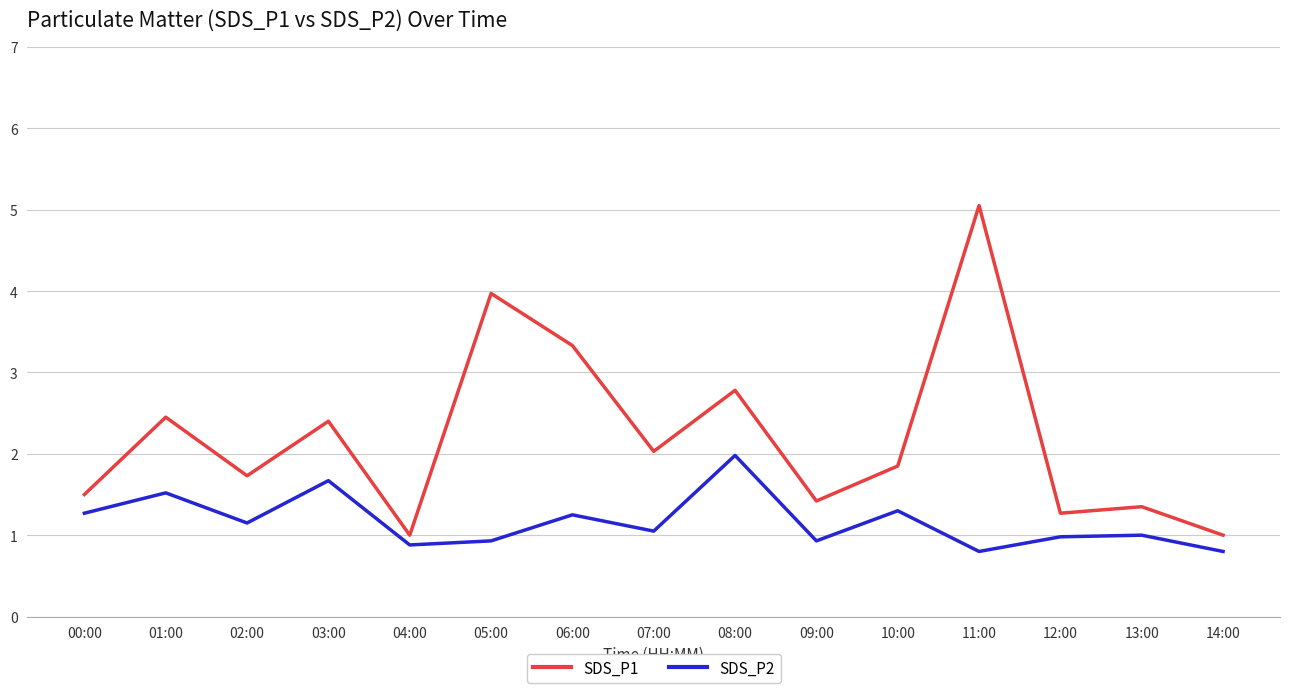

Rank the series by their maximum value, from lowest to highest.

SDS_P2, SDS_P1